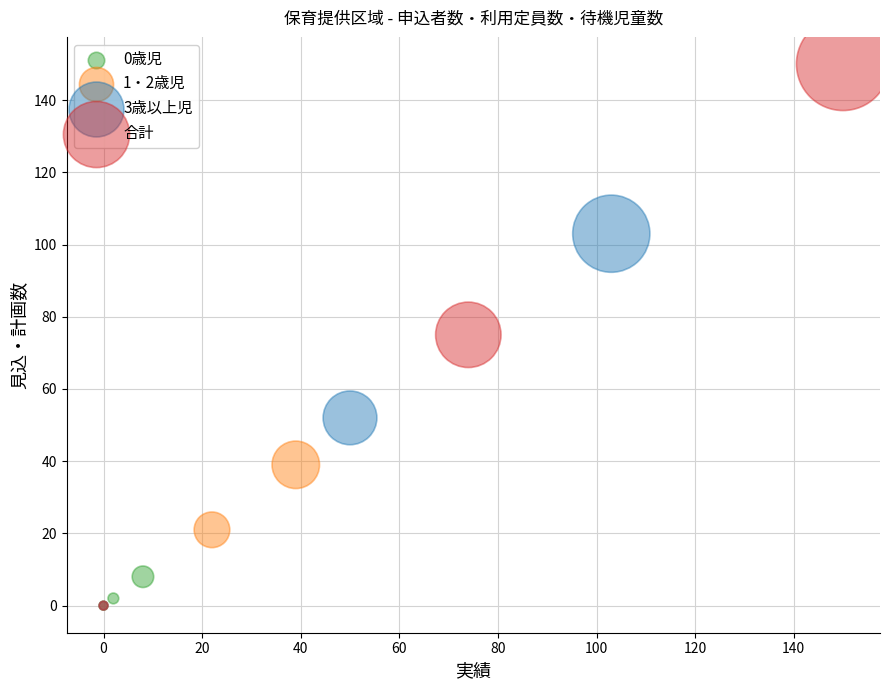

Which series has the widest spread of Y values?

合計